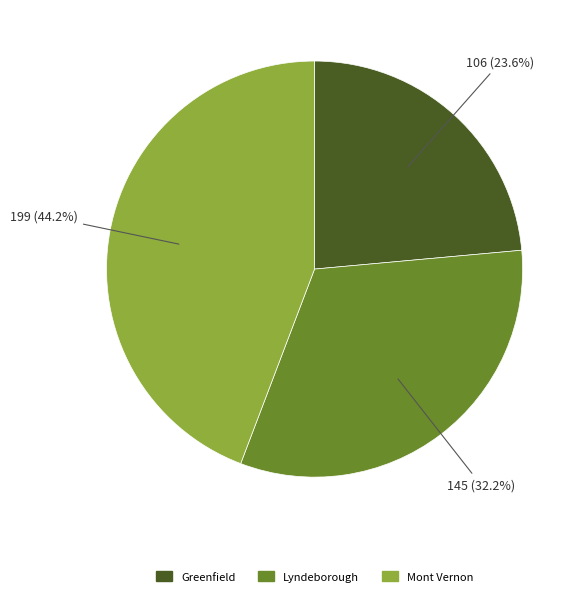

What percentage is the Greenfield slice, to the nearest percent?

24%